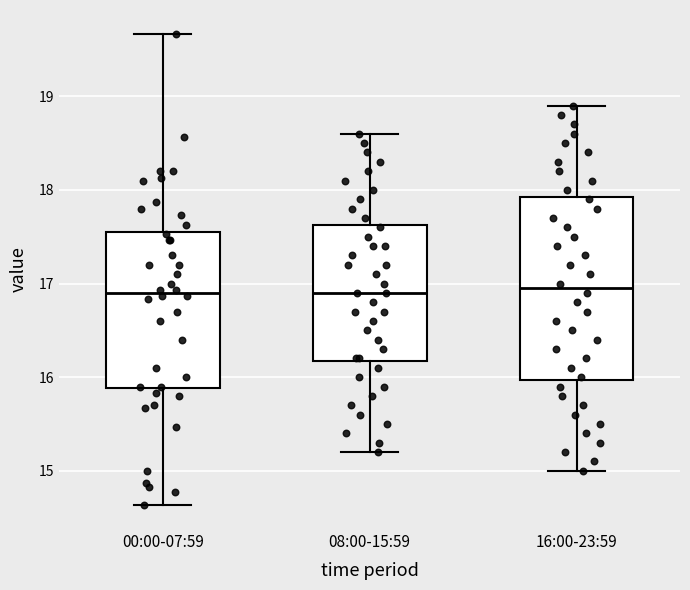

Where does the lower whisker of the box for 00:00-07:59 end on the y-axis? The values are not printed on the chart, so give them approximately, as read against the axis.

14.6